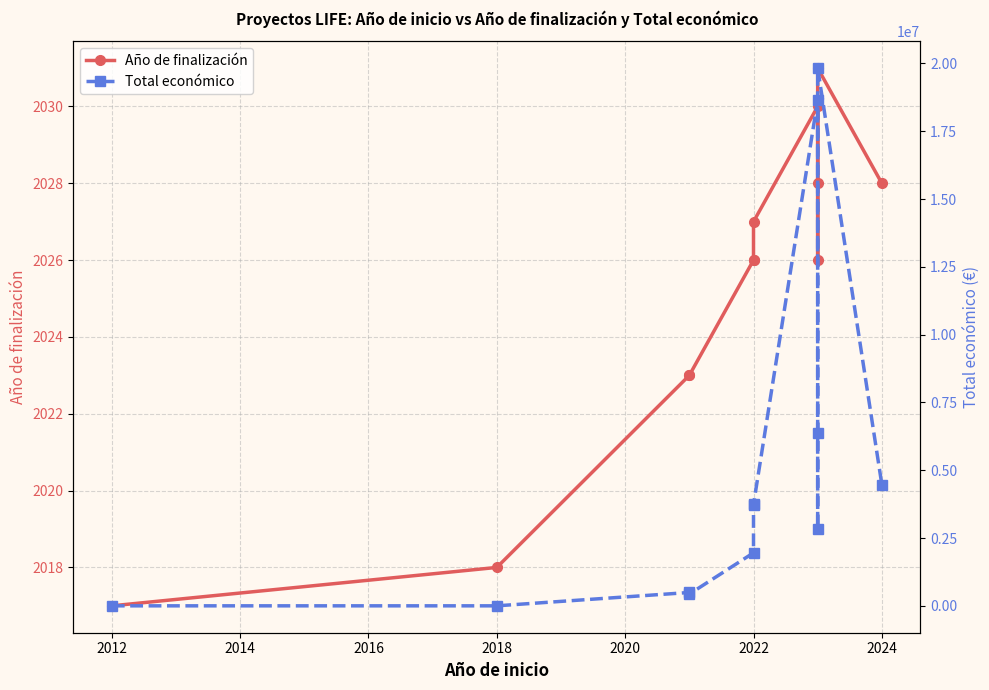

Between 2012 and 2022, which is larger?

2022